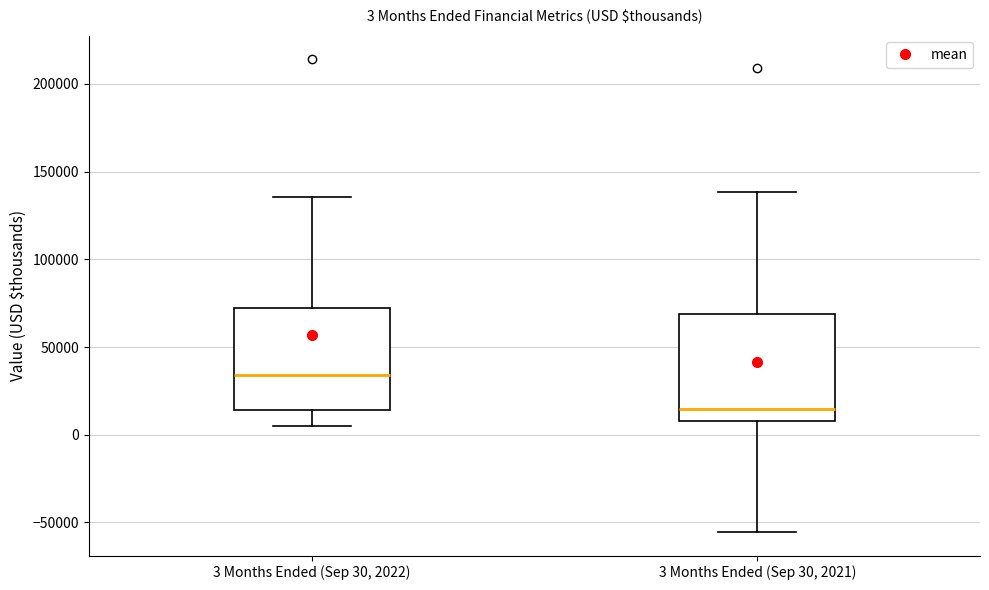

Which box has the highest median line?

3 Months Ended (Sep 30, 2022)